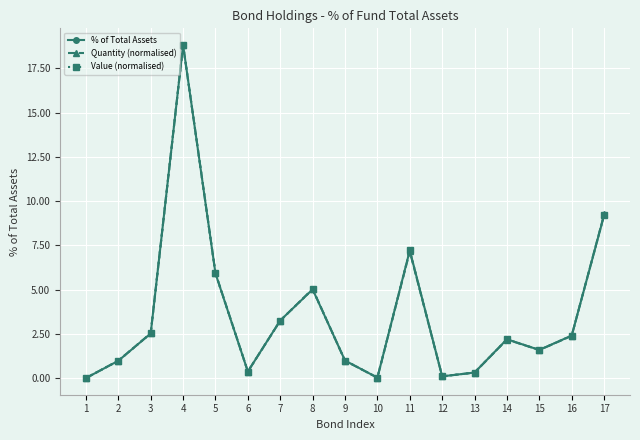

True or false: % of Total Assets and Quantity (normalised) cross at least once.

True